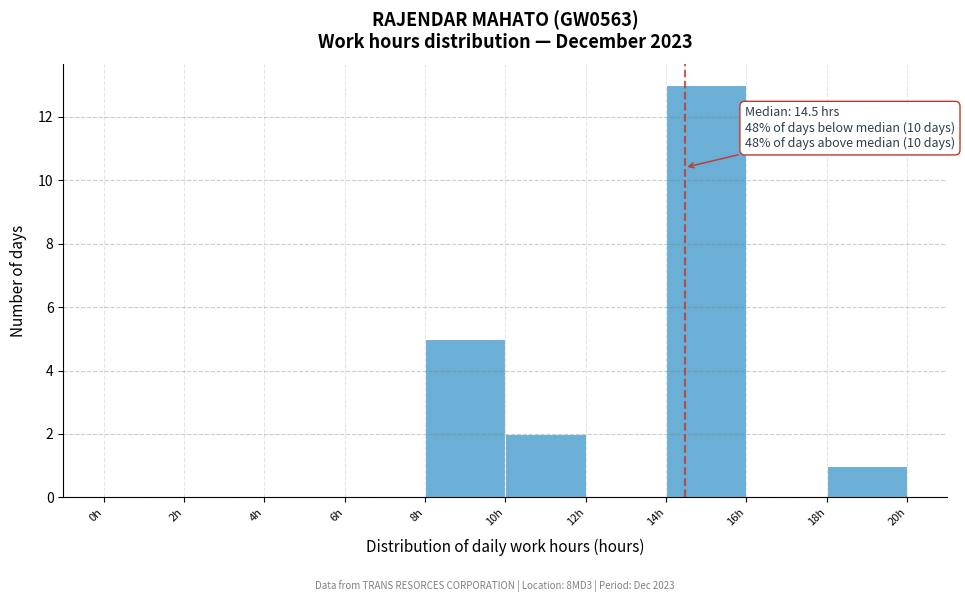

Over which range of the x-axis is the bar tallest?

14 to 16